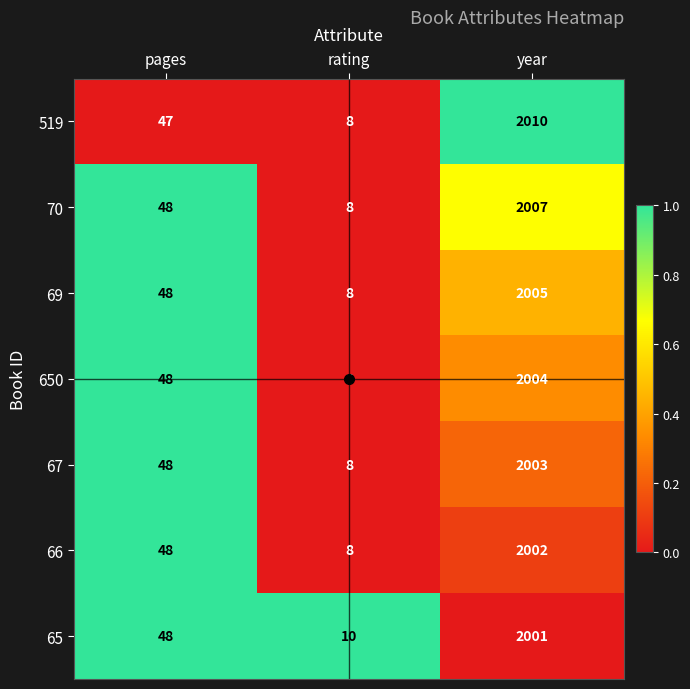

Which series has the widest spread of values?

519